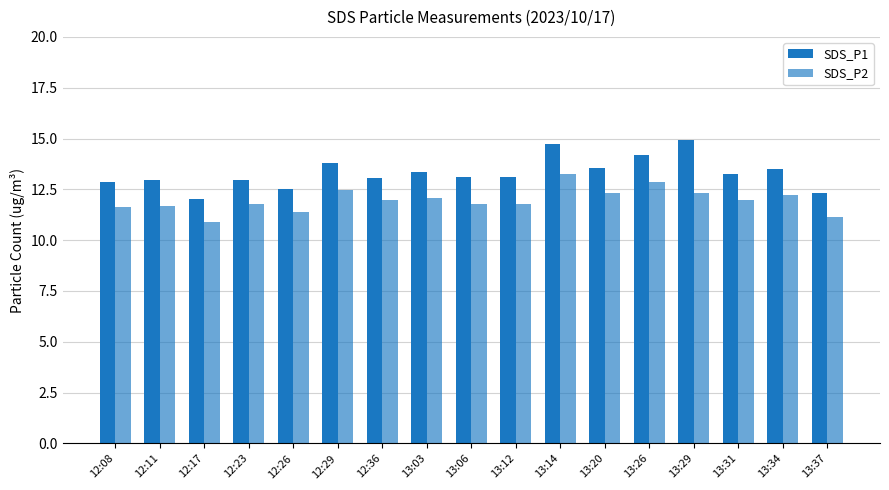

Reading left to right, what are all the values shown in this chart?

SDS_P1: 12.9	13.0	12.0	13.0	12.5	13.8	13.1	13.3	13.1	13.1	14.7	13.6	14.2	14.9	13.3	13.5	12.3
SDS_P2: 11.6	11.7	10.9	11.8	11.4	12.5	12.0	12.1	11.8	11.8	13.2	12.3	12.9	12.3	12.0	12.2	11.1